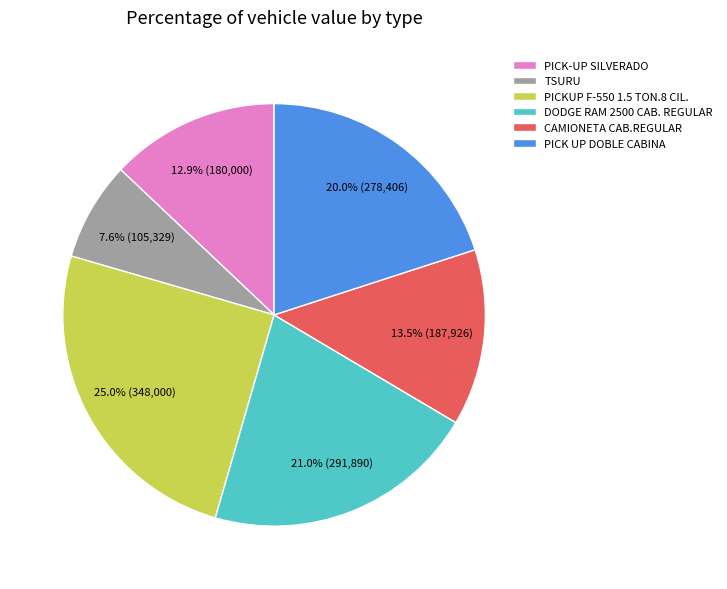

How many segments does this pie chart have?

6